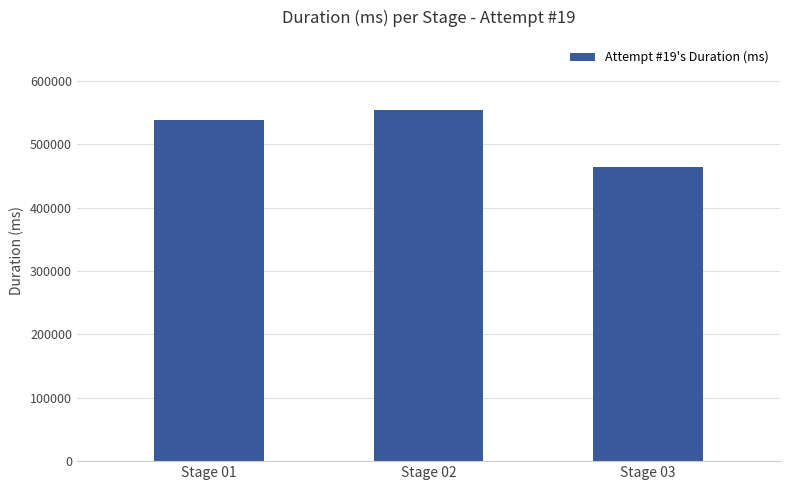

What is the greatest value displayed?

554210